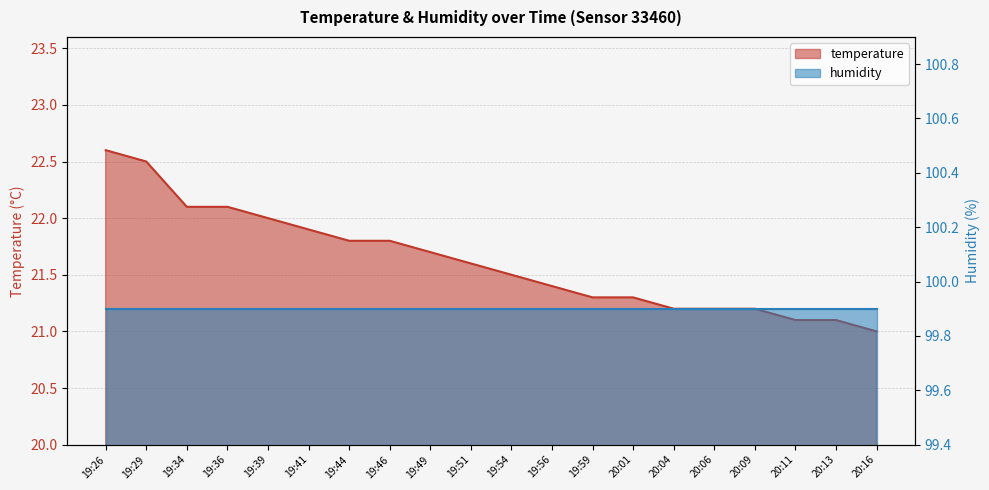

What position from the left is 20:13?

19